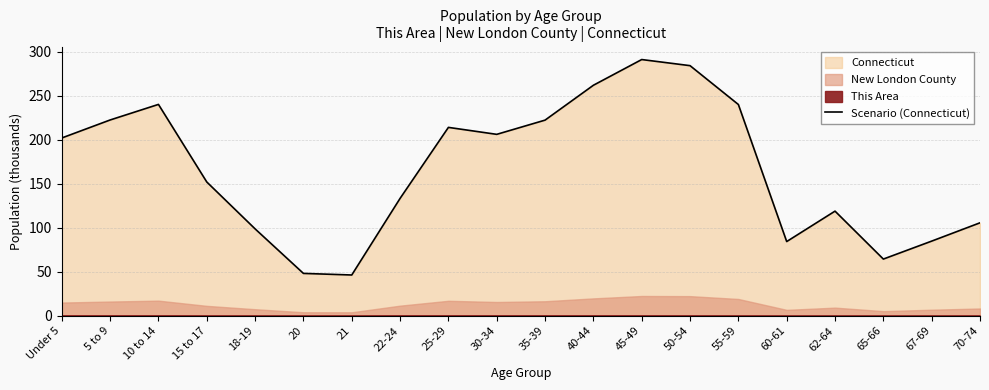

What is the label of the 1st point from the left?

Under 5